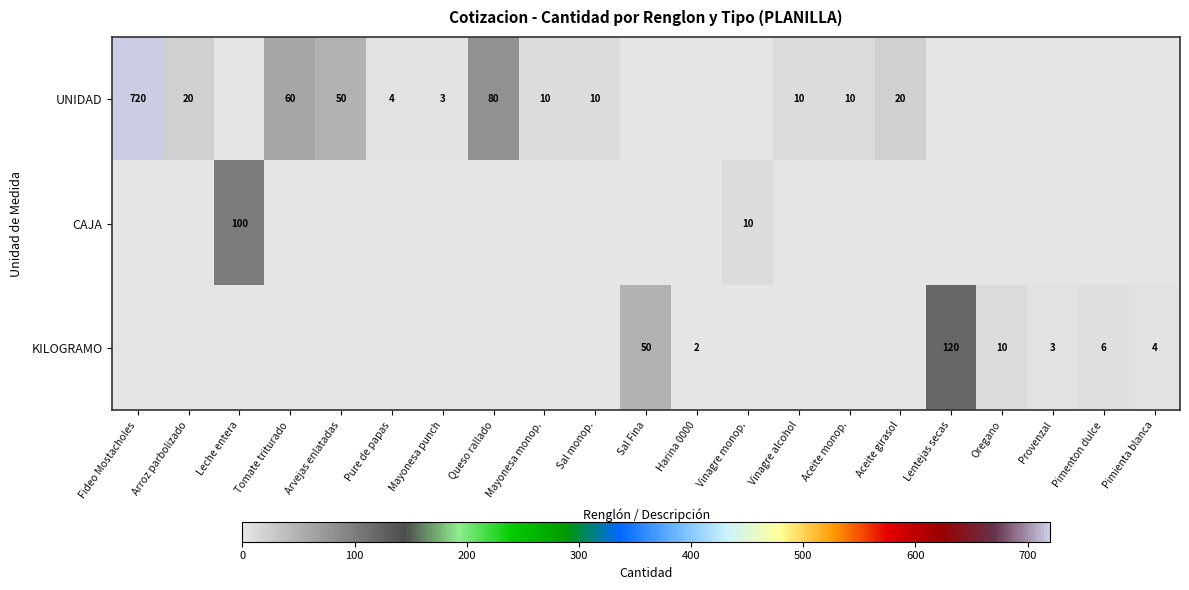

Which label corresponds to the largest value in the chart?

Fideo Mostacholes